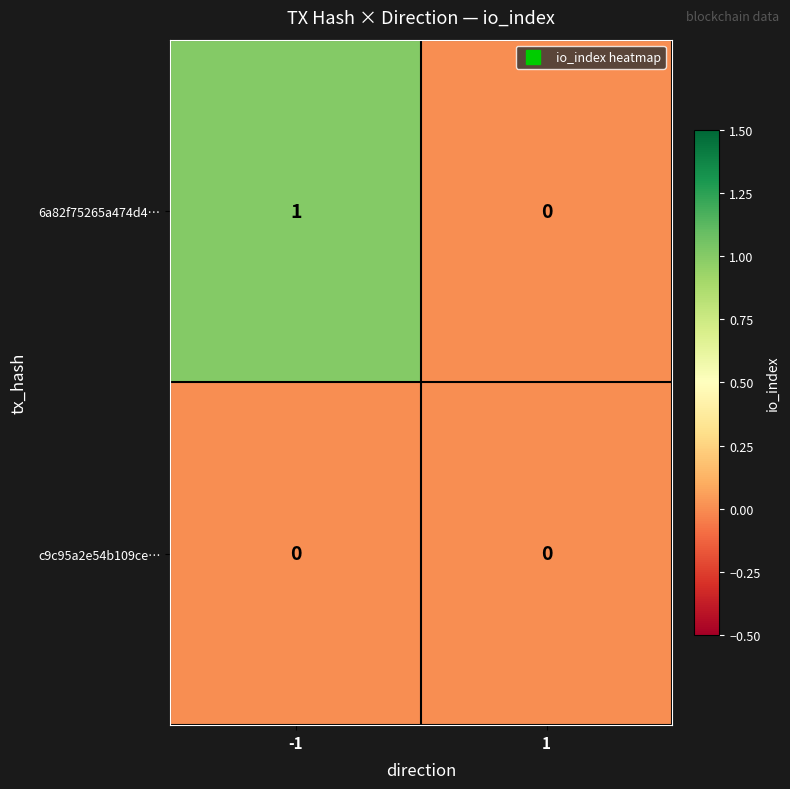

Is the value of c9c95a2e54b109ce… at -1 greater than the value of 6a82f75265a474d4… at -1?

No